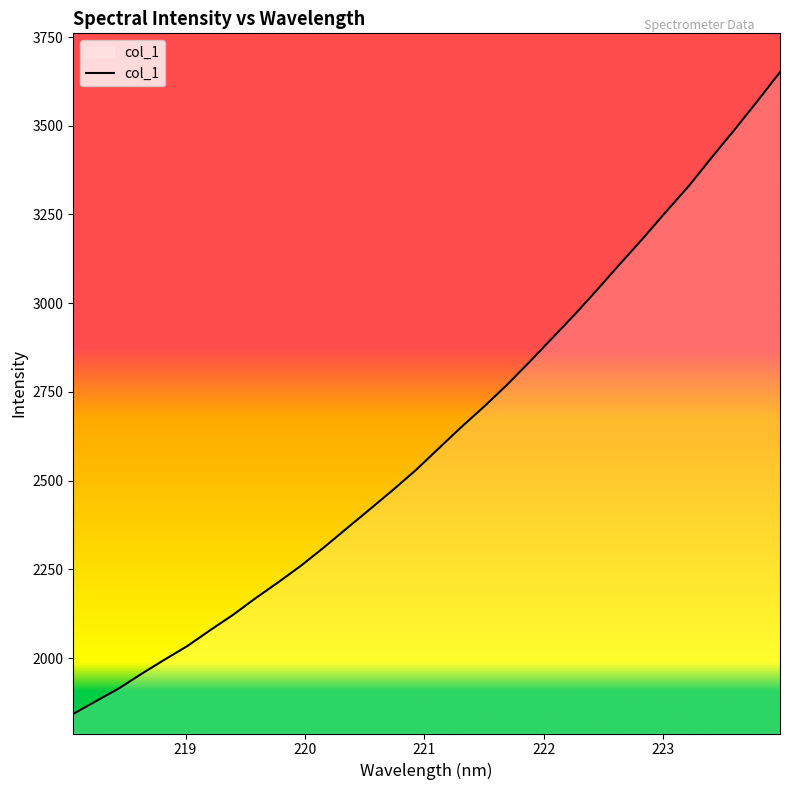

What is the difference between the maximum and minimum values?

1808.4